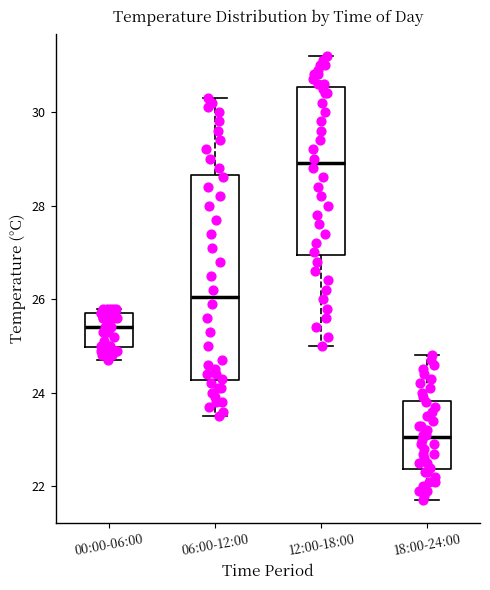

Where does the median line of the box for 00:00-06:00 sit on the y-axis? The values are not printed on the chart, so give them approximately, as read against the axis.

25.4